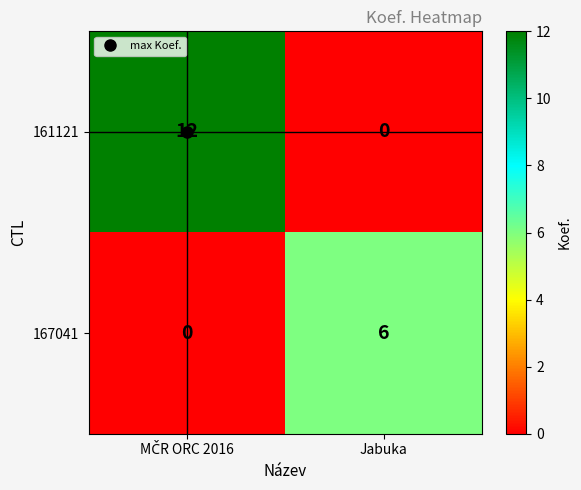

Is it true that 167041 equals 10 at Jabuka?

False